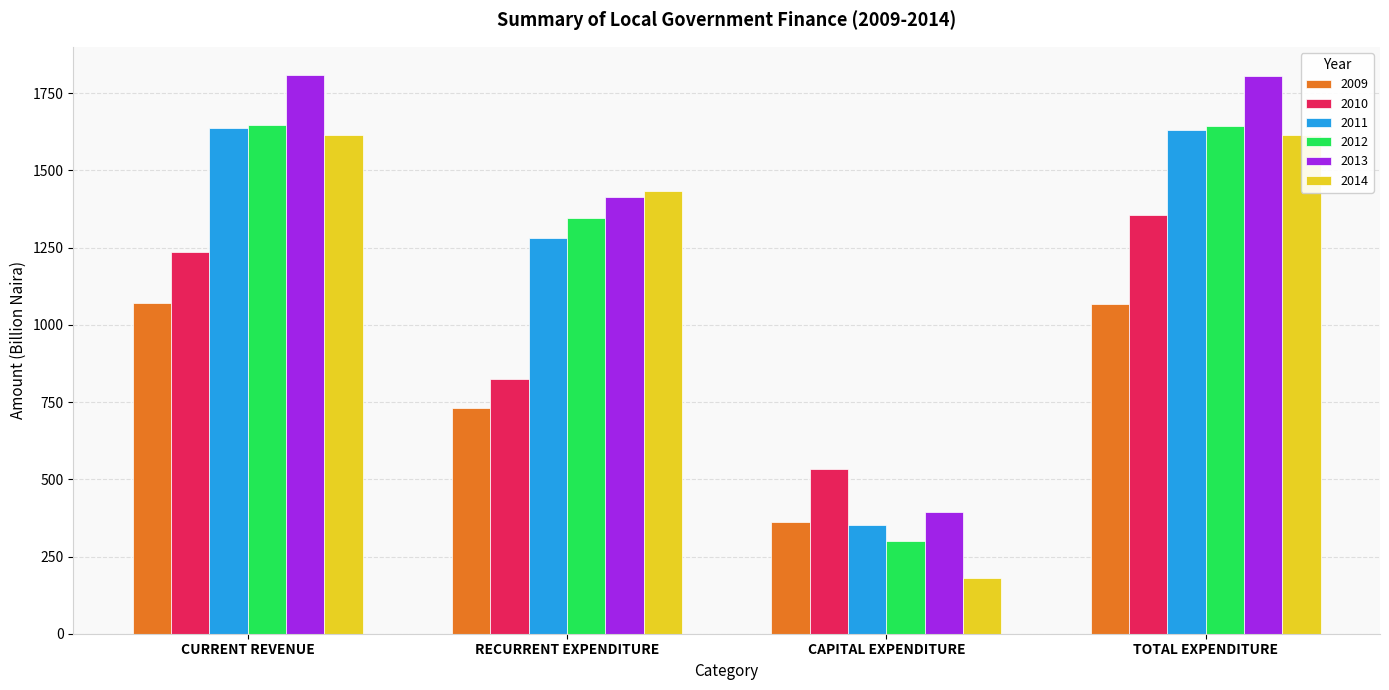

What is the smallest value displayed?

181.2